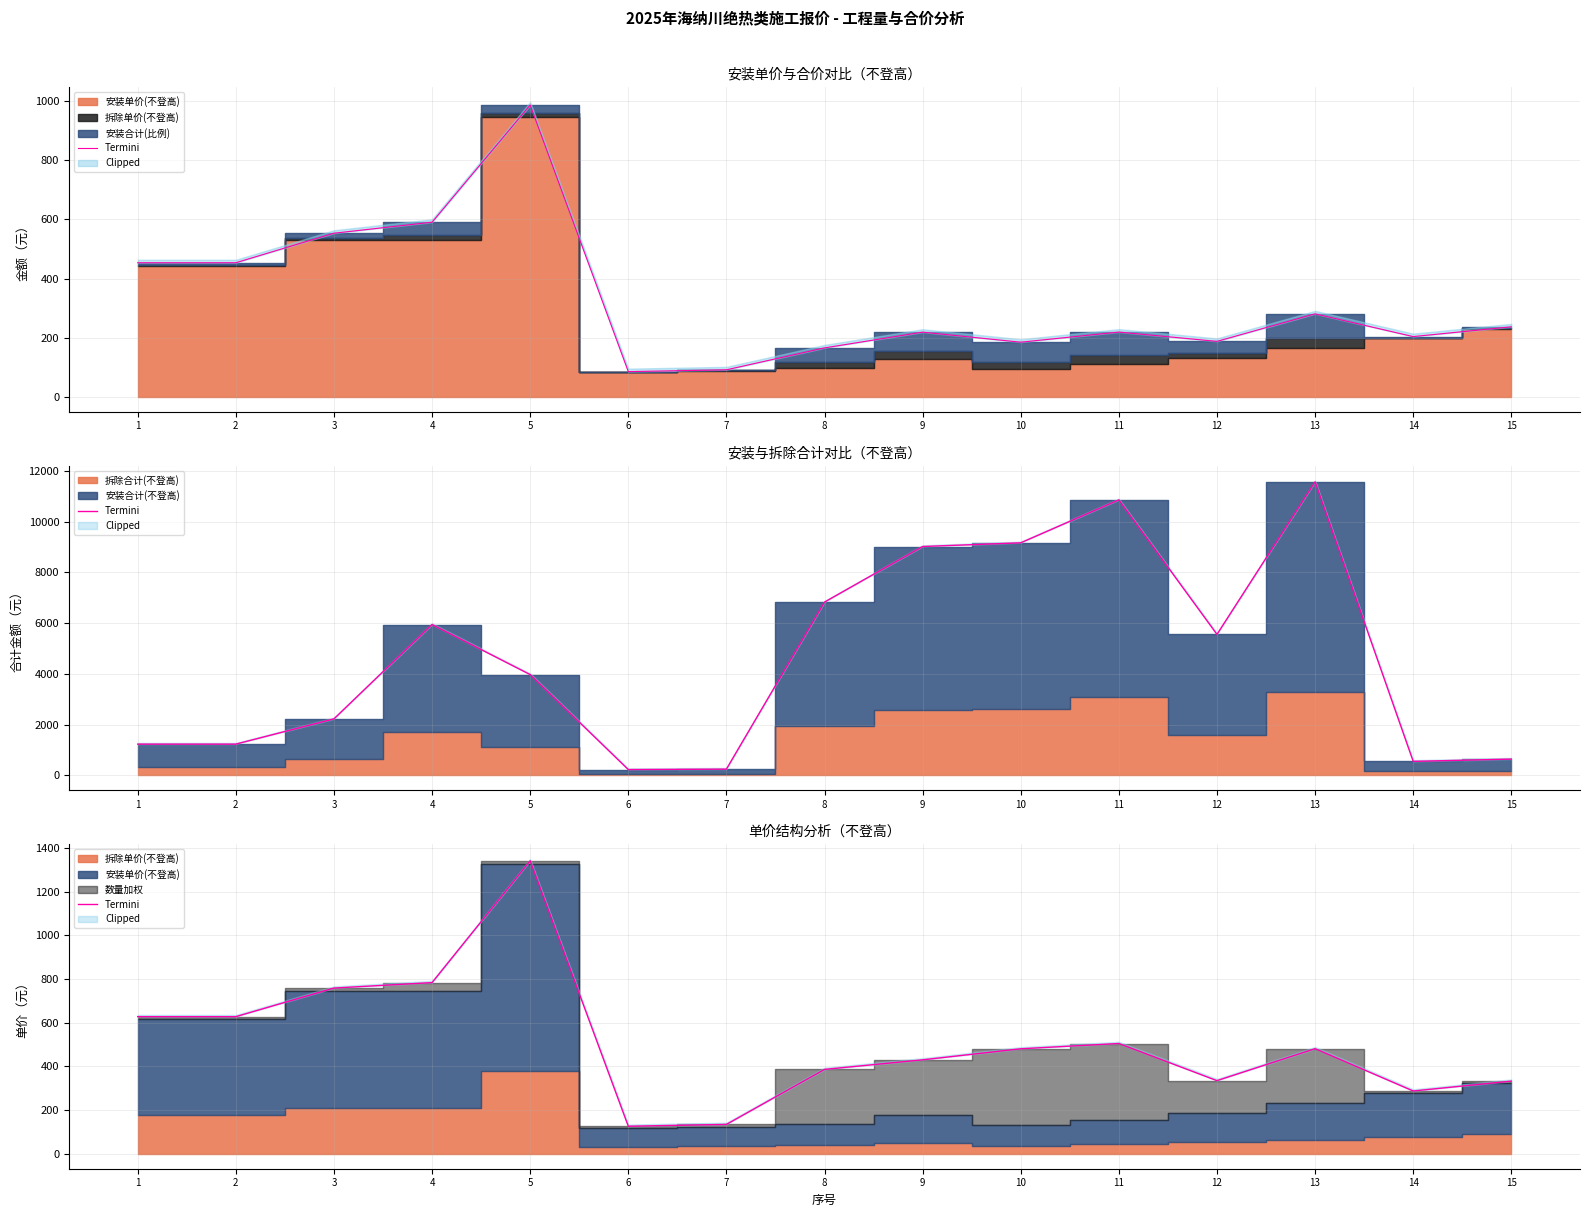

At which category does the data reach its first local peak?

5